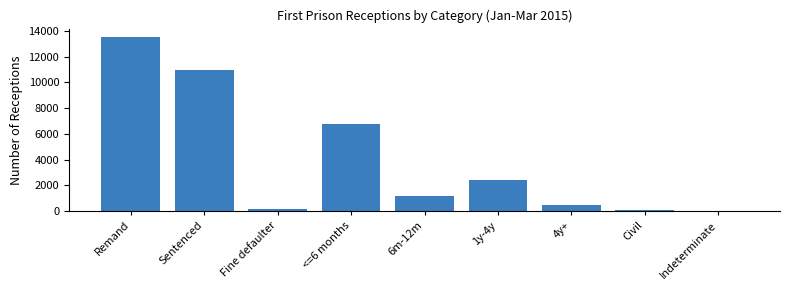

What is the greatest value displayed?

13507